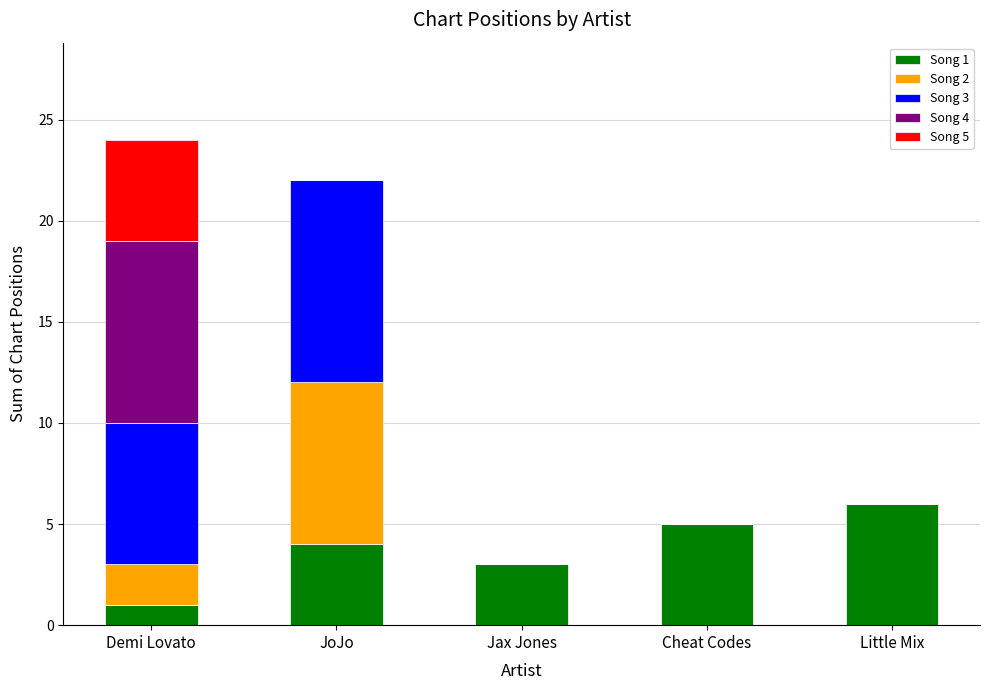

Reading right to left, transcribe the values for Song 1.

Little Mix=6	Cheat Codes=5	Jax Jones=3	JoJo=4	Demi Lovato=1